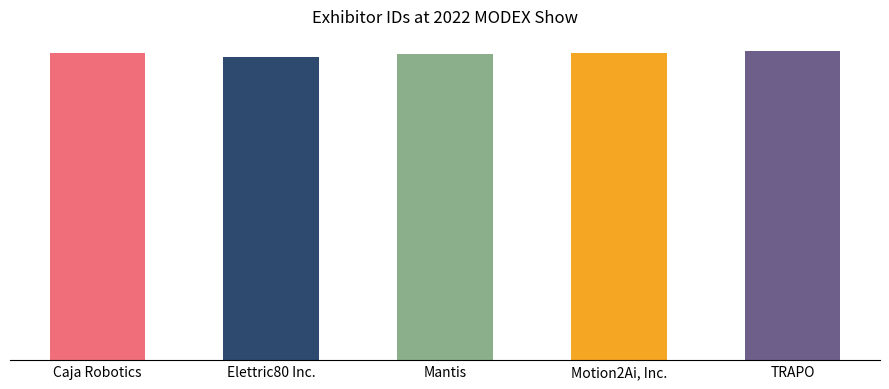

What is the label of the 1st bar from the left?

Caja Robotics